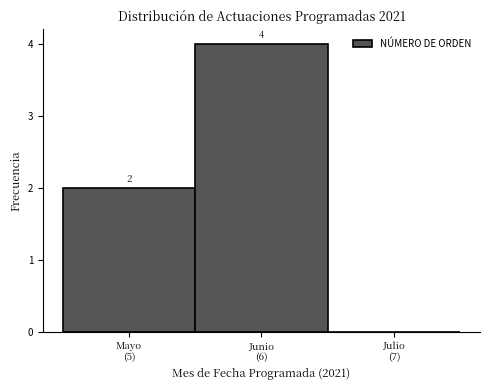

What is the greatest value displayed?

4